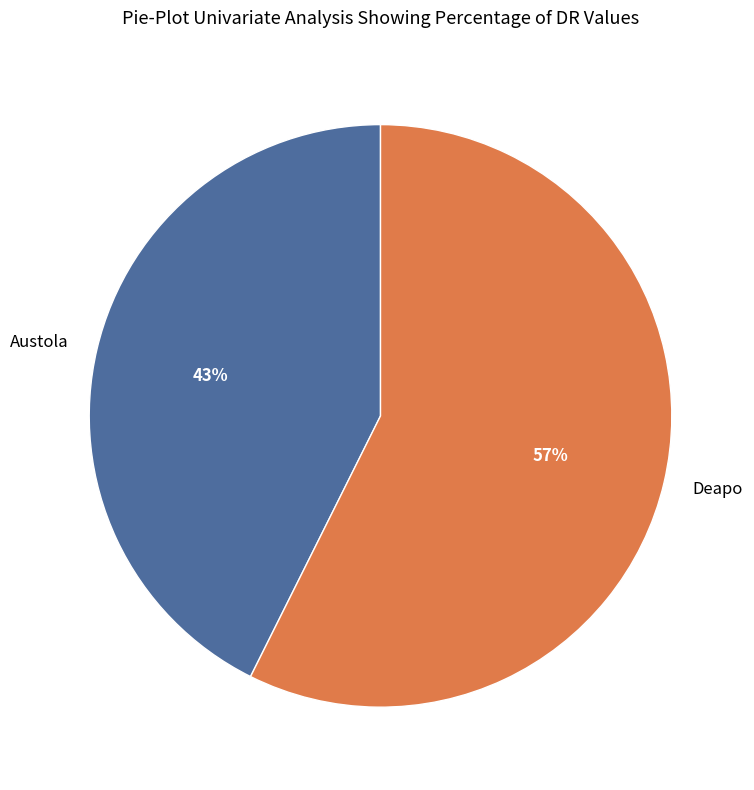

To the nearest percent, what is the average slice percentage?

50%